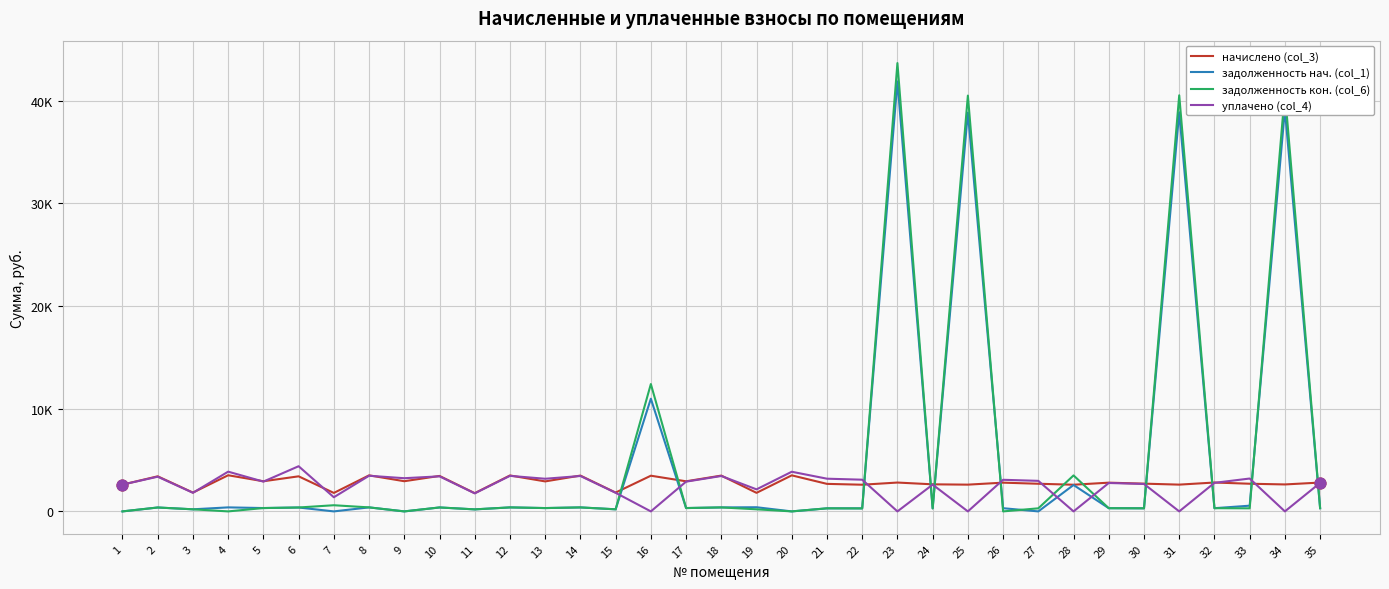

What are all the series names shown in the legend?

начислено (col_3), задолженность нач. (col_1), задолженность кон. (col_6), уплачено (col_4)